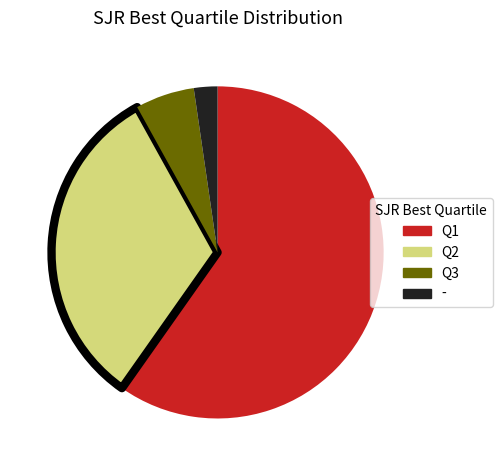

Does any single category account for the majority?

Yes